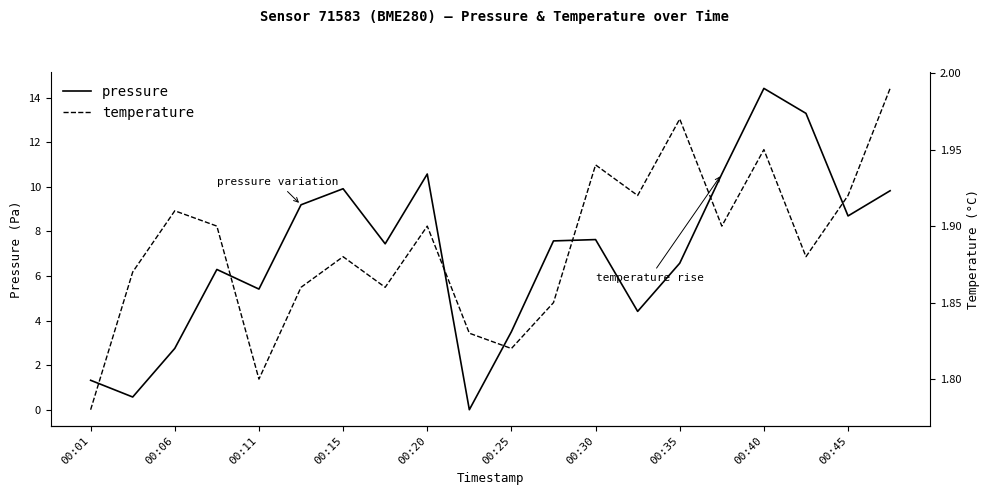

At which label does pressure reach its peak?

00:40